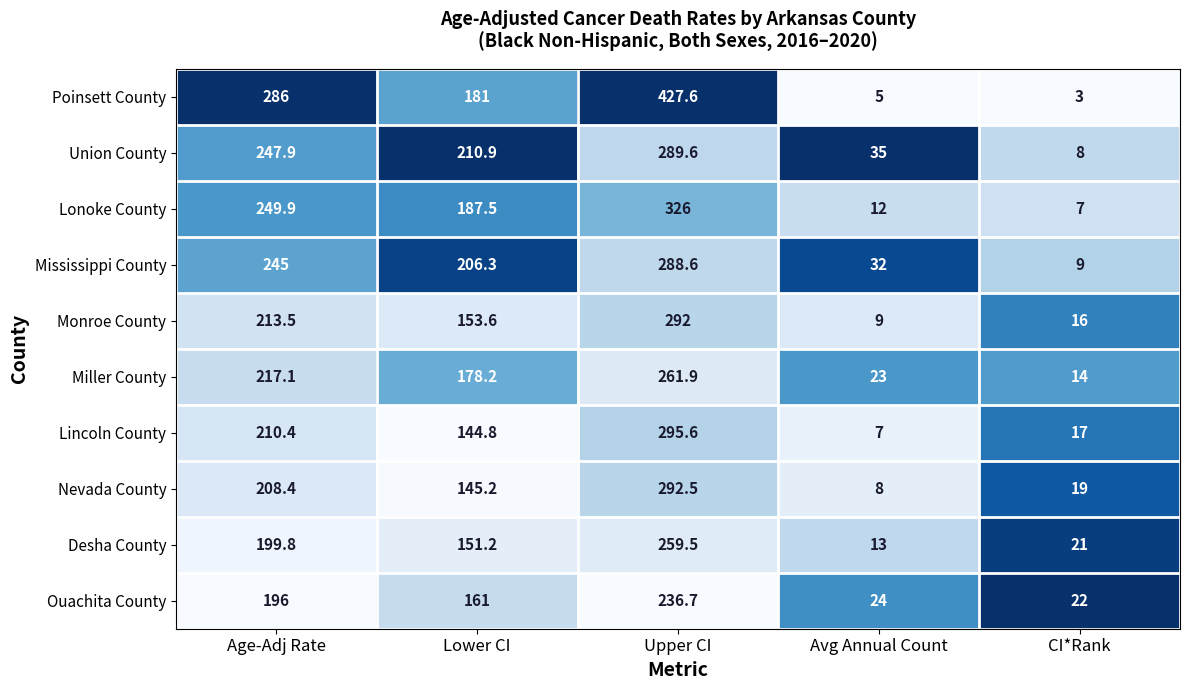

What value does the Miller County series have at Avg Annual Count?

23.0